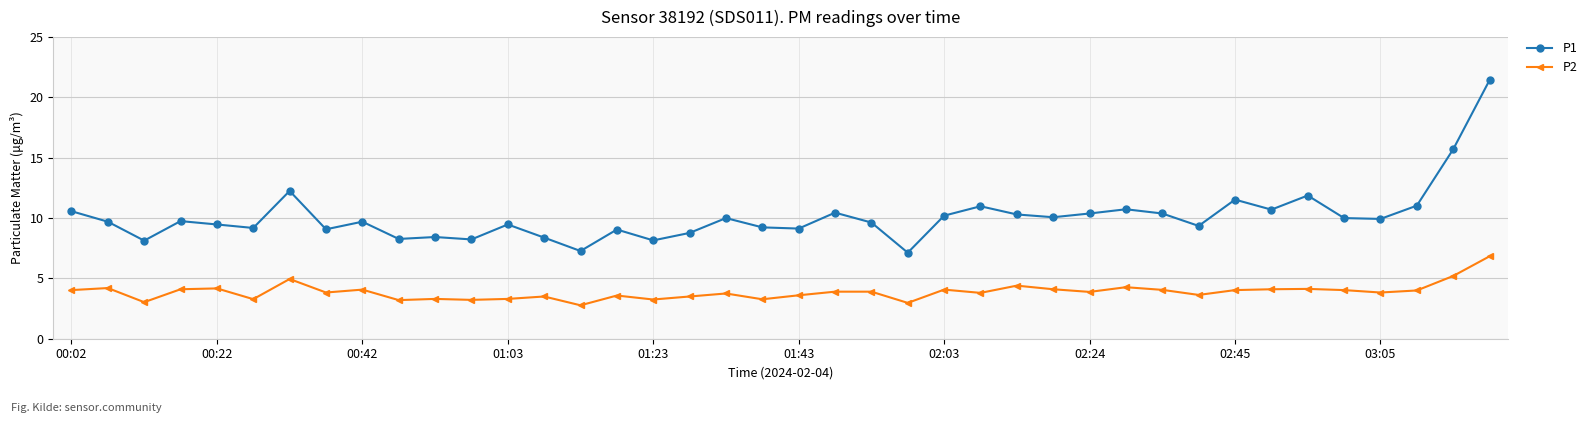

How many lines are shown in the chart?

2